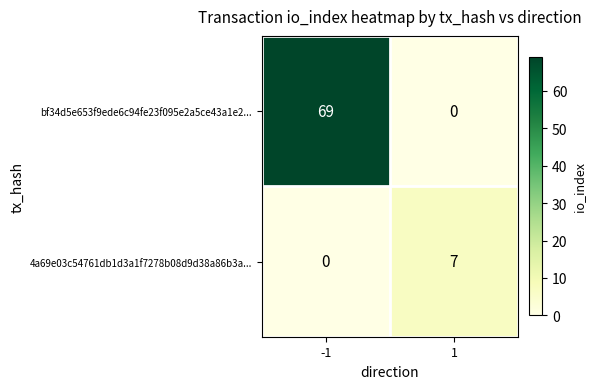

Rank the series by their maximum value, from lowest to highest.

4a69e03c54761db1d3a1f7278b08d9d38a86b3a..., bf34d5e653f9ede6c94fe23f095e2a5ce43a1e2...